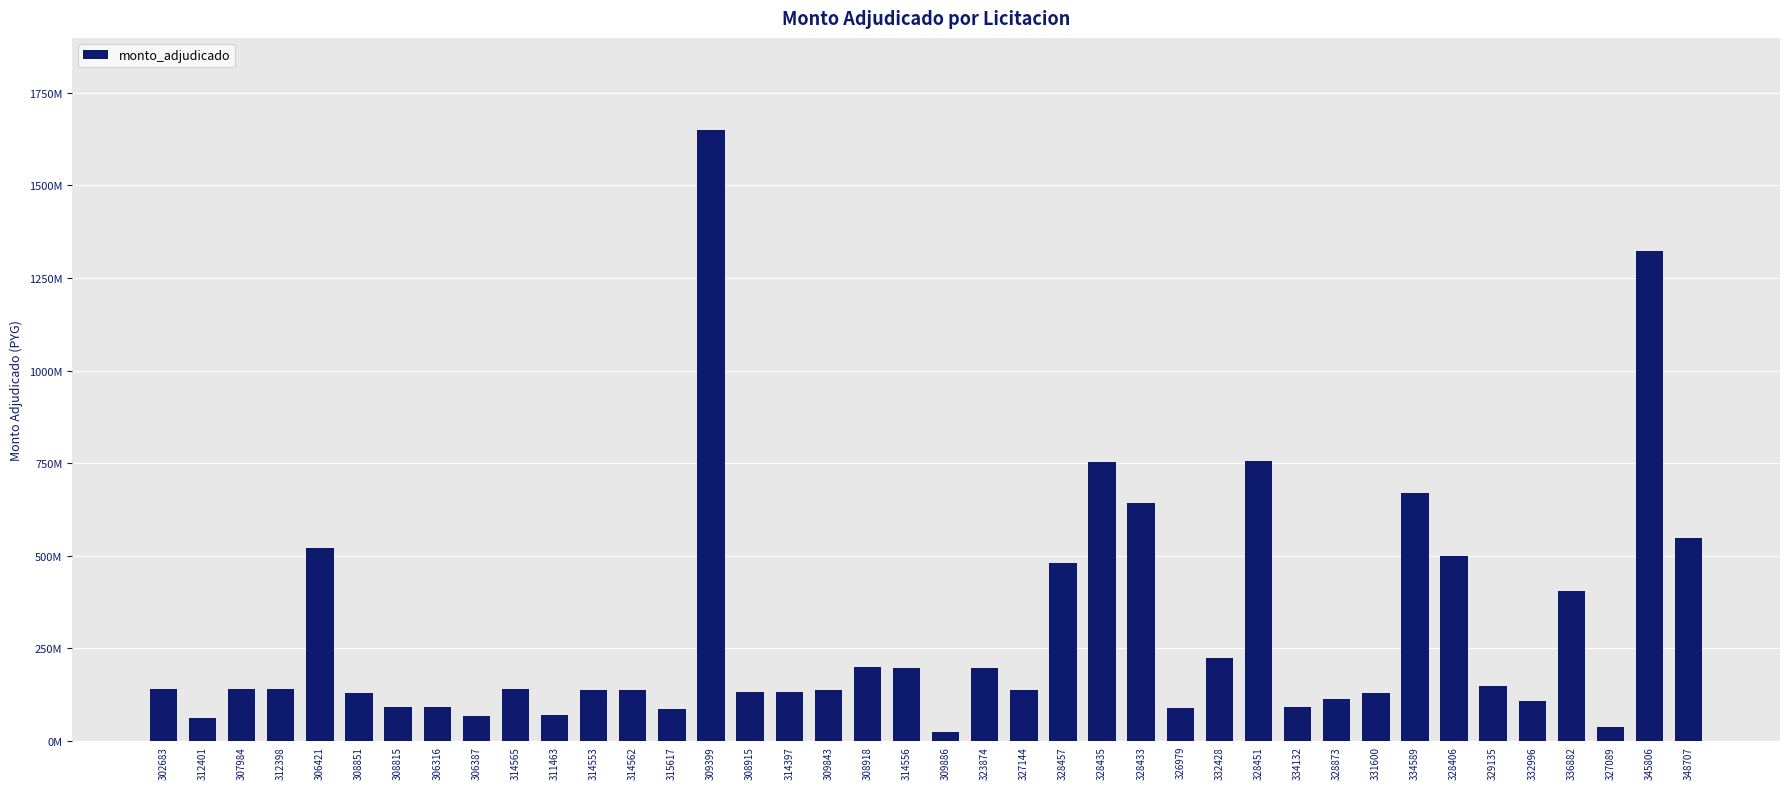

What is the label of the 13th bar from the right?

332428